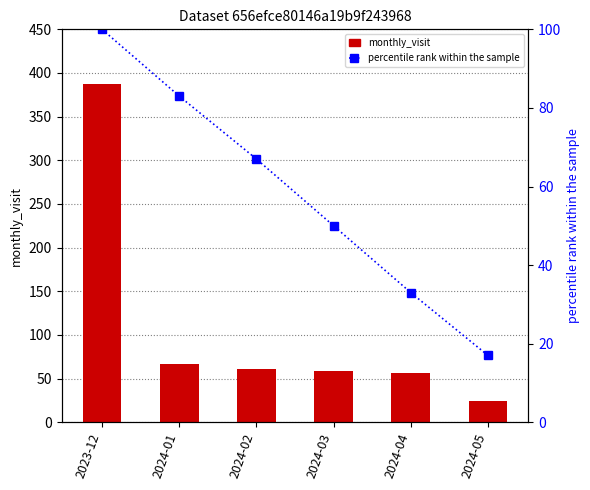

Which series has the largest total across all categories?

monthly_visit